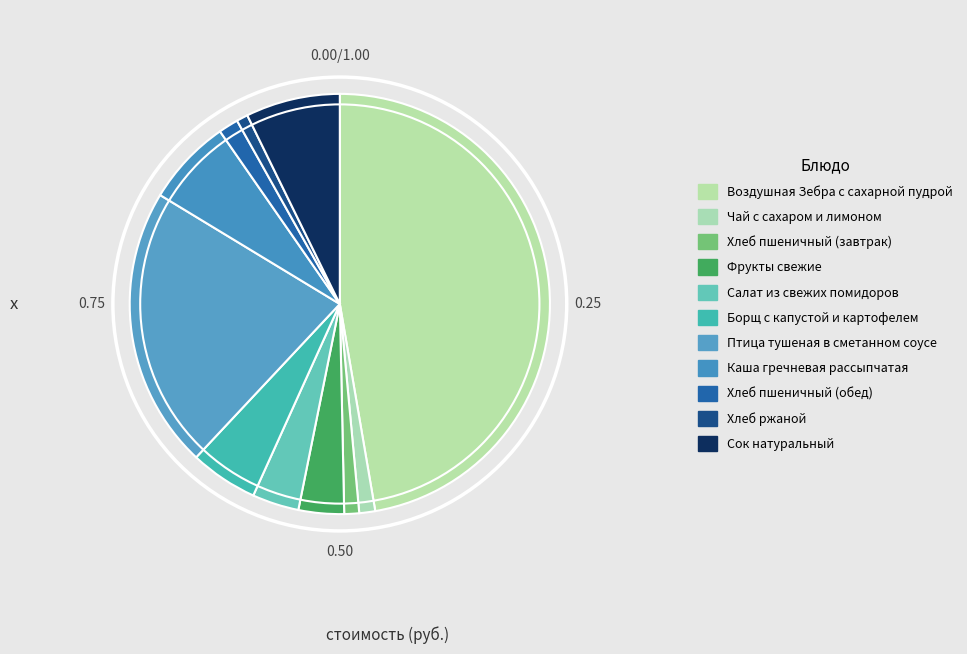

What is the largest slice in the pie chart?

Воздушная Зебра с сахарной пудрой